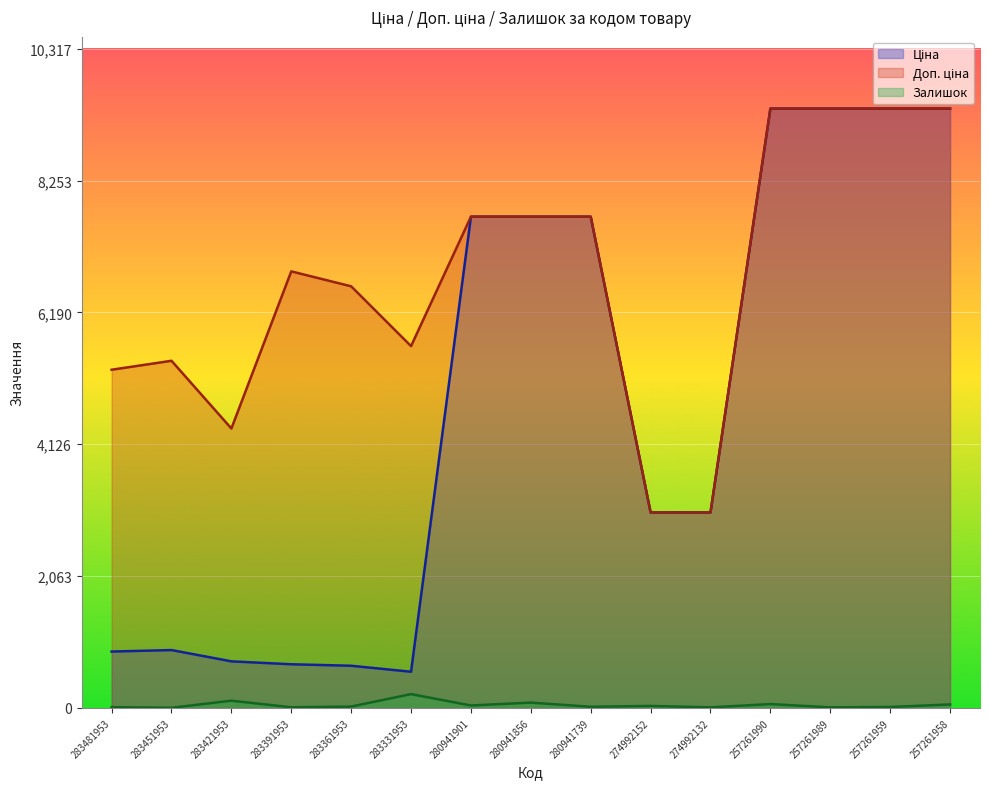

What is the difference between the highest and lowest values at 280941739?

7670.0